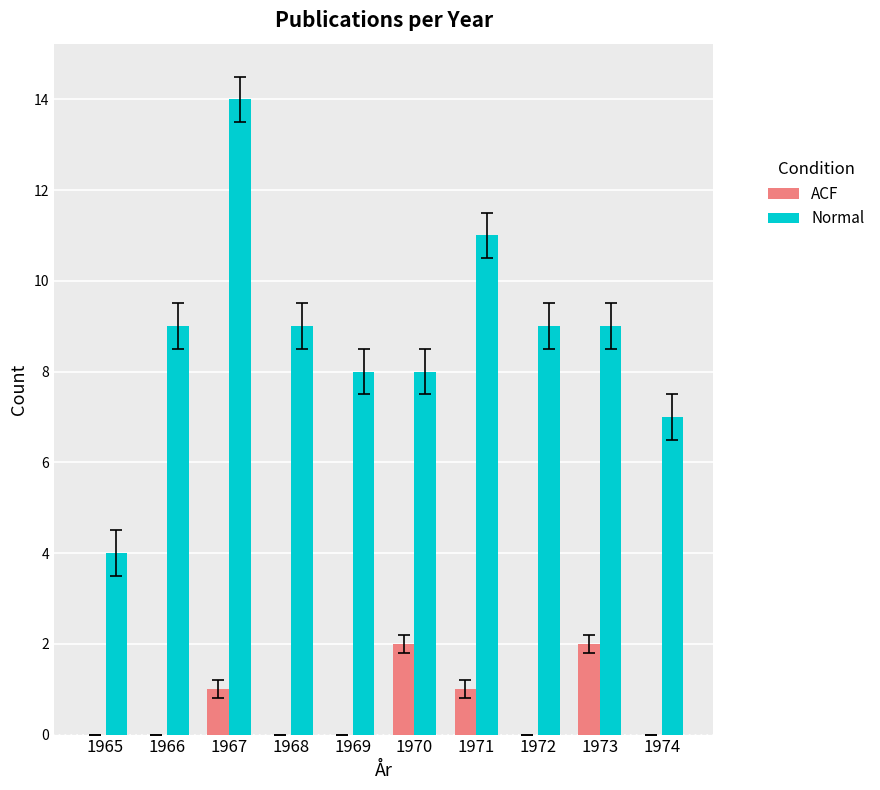

What are all the series names shown in the legend?

ACF, Normal